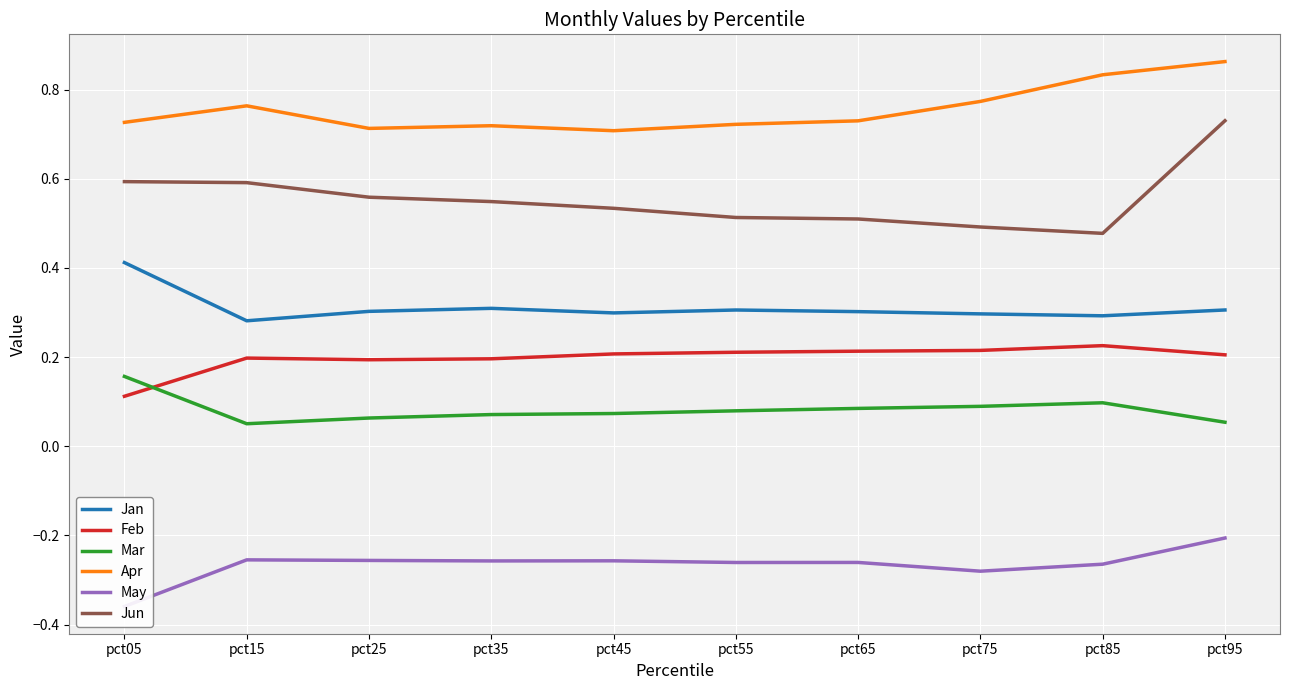

At pct85, list the series in order from smallest to largest.

May, Mar, Feb, Jan, Jun, Apr